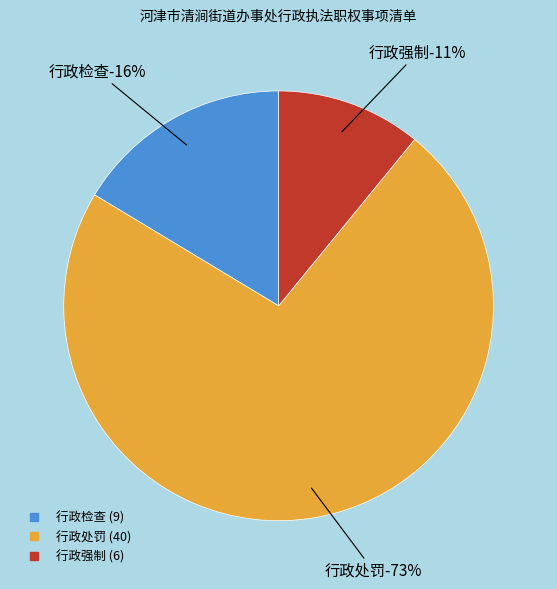

To the nearest percent, what portion does 行政强制 represent?

11%